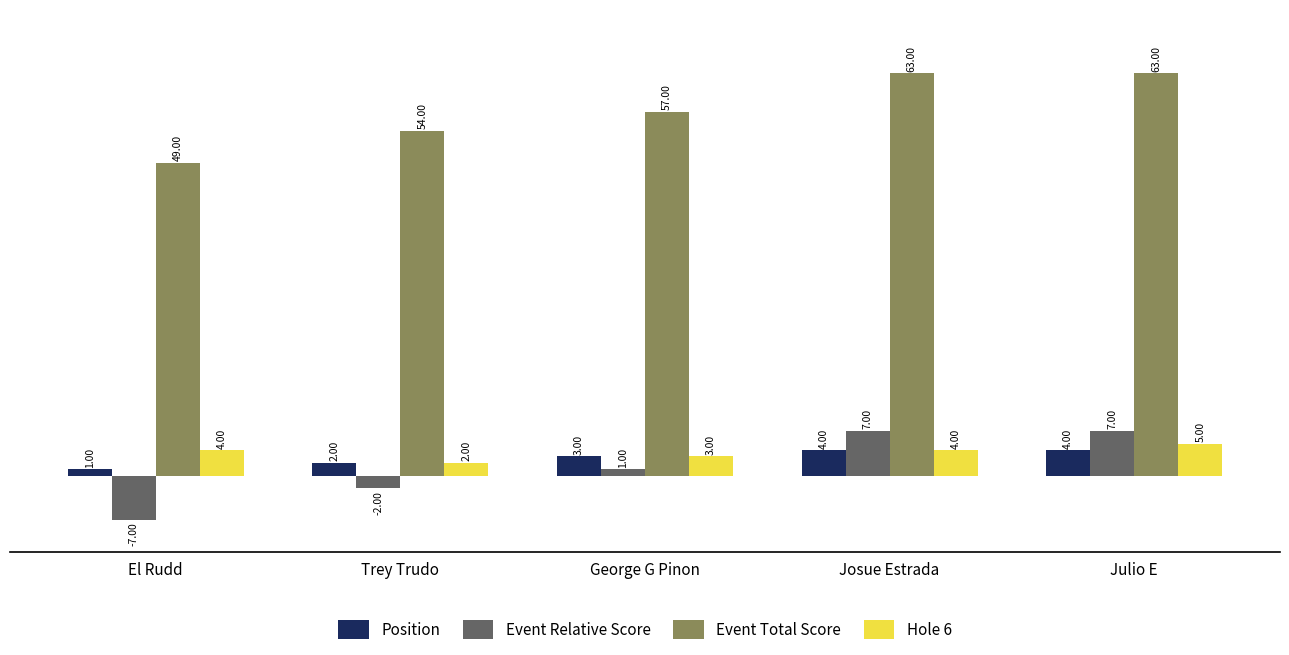

How many values in Event Relative Score are above zero?

3